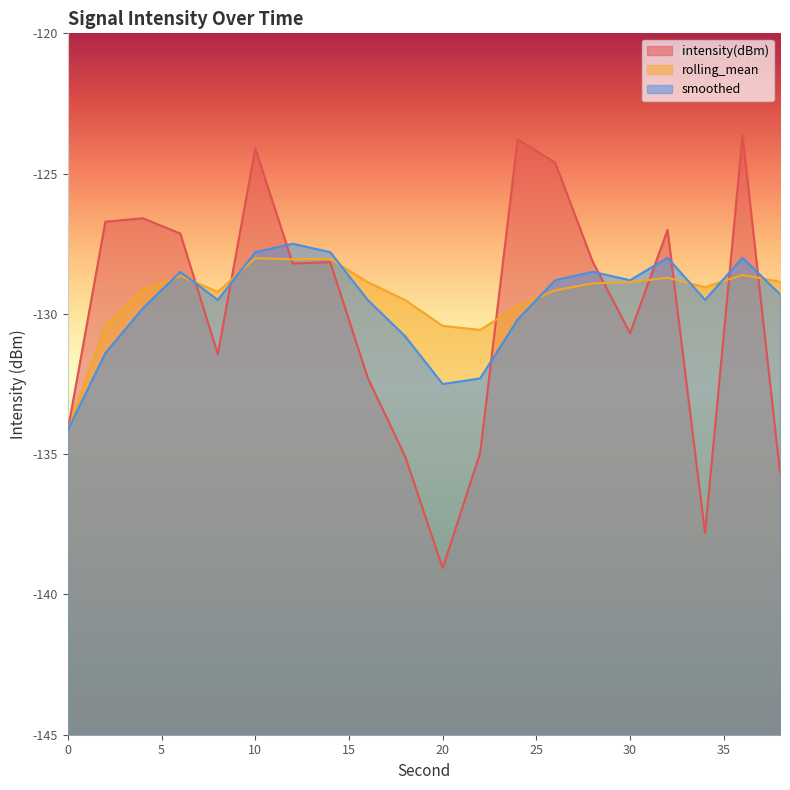

Reading left to right, what are all the values shown in this chart?

intensity(dBm): 0=-134.1	2=-126.7	4=-126.6	6=-127.1	8=-131.4	10=-124.1	12=-128.2	14=-128.2	16=-132.3	18=-135.1	20=-139.1	22=-135.0	24=-123.8	26=-124.6	28=-128.1	30=-130.7	32=-127.0	34=-137.8	36=-123.6	38=-135.6
rolling_mean: 0=-134.1	2=-130.4	4=-129.1	6=-128.6	8=-129.2	10=-128.0	12=-128.1	14=-128.0	16=-128.9	18=-129.5	20=-130.4	22=-130.6	24=-129.7	26=-129.2	28=-128.9	30=-128.9	32=-128.7	34=-129.0	36=-128.6	38=-128.9
smoothed: 0=-134.1	2=-131.4	4=-129.8	6=-128.5	8=-129.5	10=-127.8	12=-127.5	14=-127.8	16=-129.5	18=-130.8	20=-132.5	22=-132.3	24=-130.2	26=-128.8	28=-128.5	30=-128.8	32=-128.0	34=-129.5	36=-128.0	38=-129.3